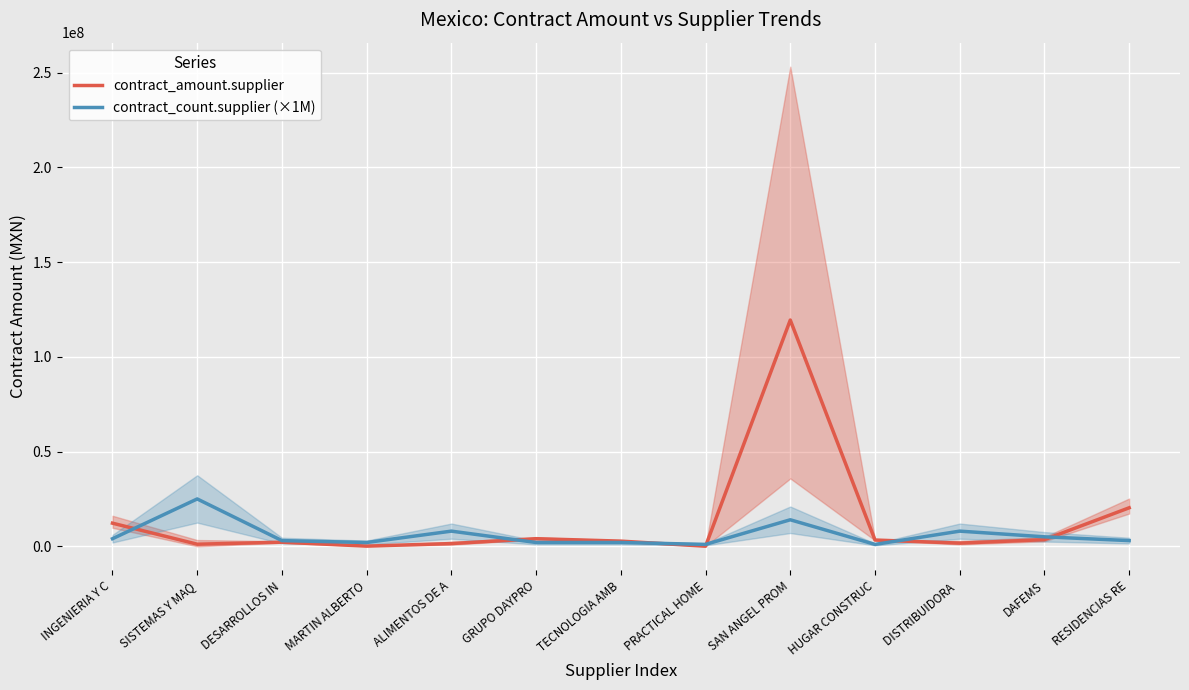

What position from the right is MARTIN ALBERTO?

10